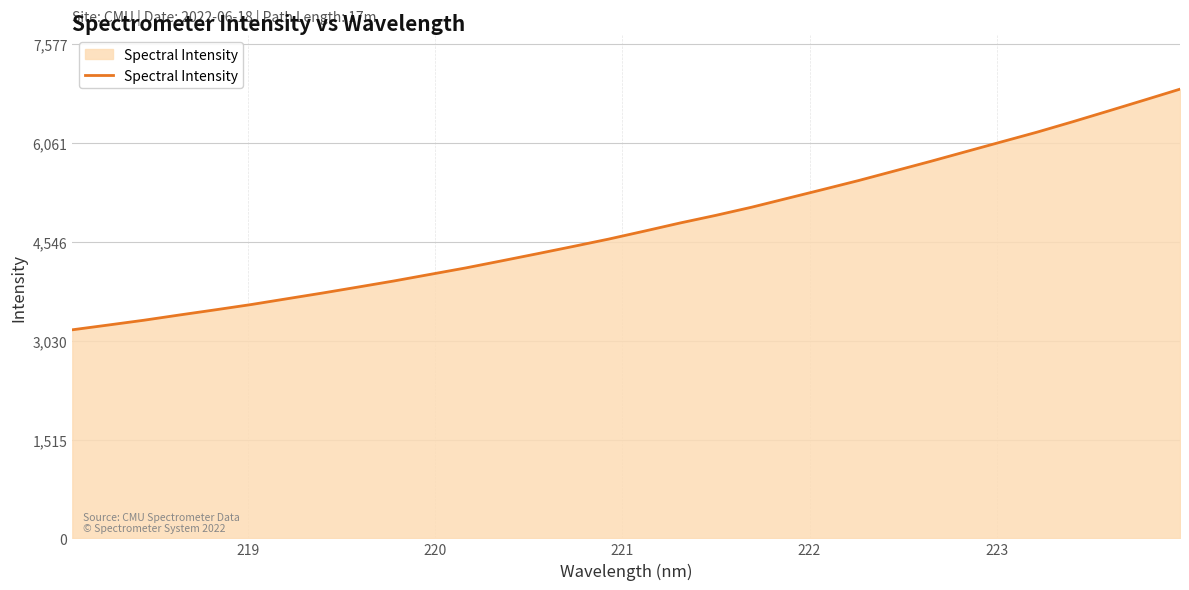

What is the greatest value displayed?

6888.4